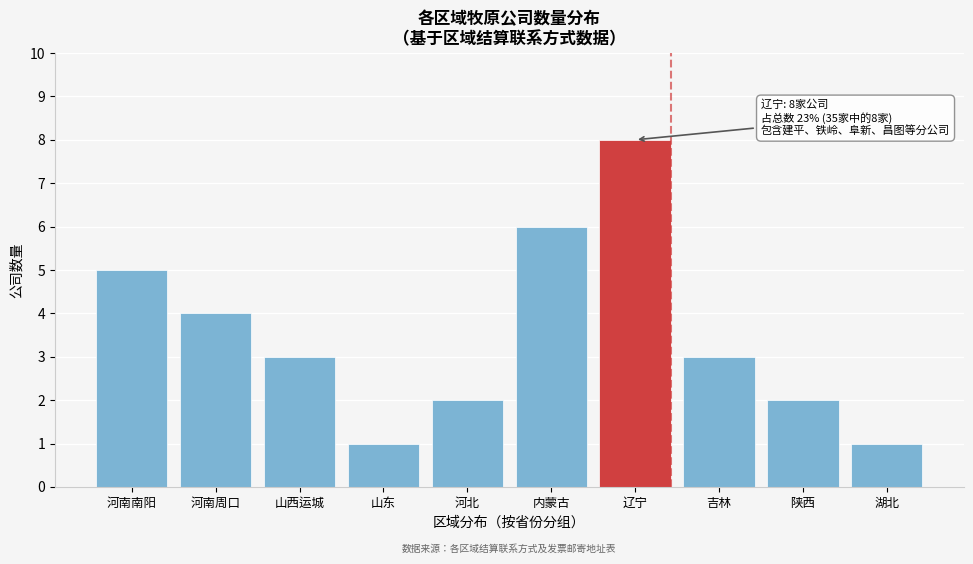

Reading left to right, extract all data points from this chart.

5	4	3	1	2	6	8	3	2	1